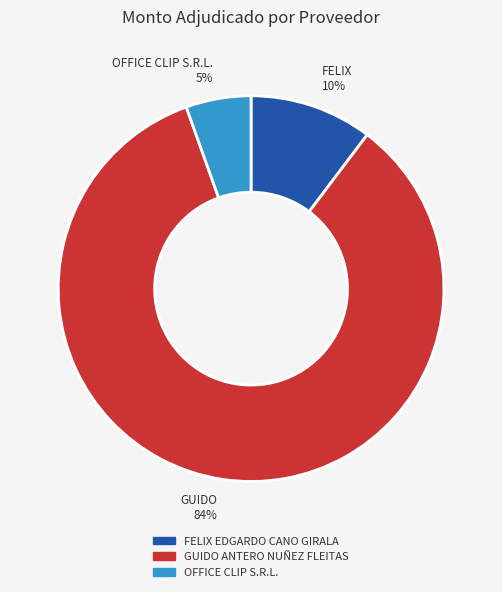

What is the largest slice in the pie chart?

GUIDO ANTERO NUÑEZ FLEITAS